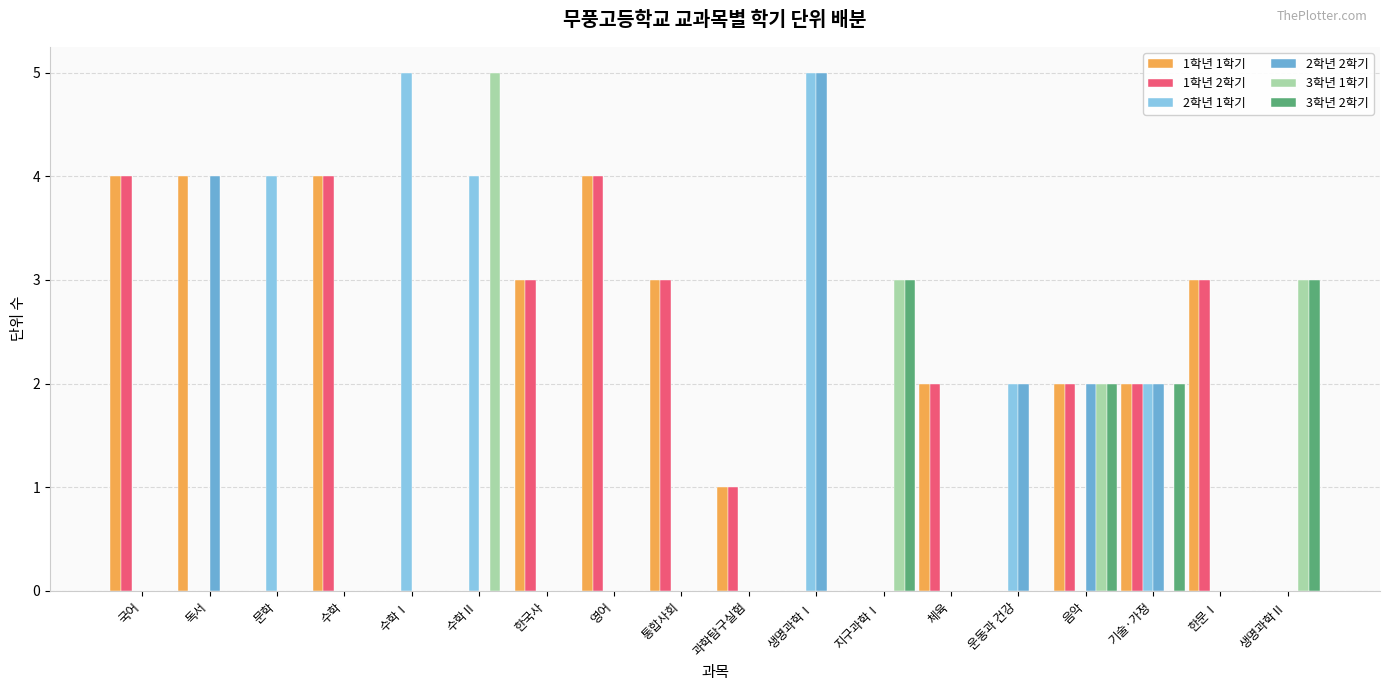

Count the 1학년 1학기 values in the range 0 to 3.

14